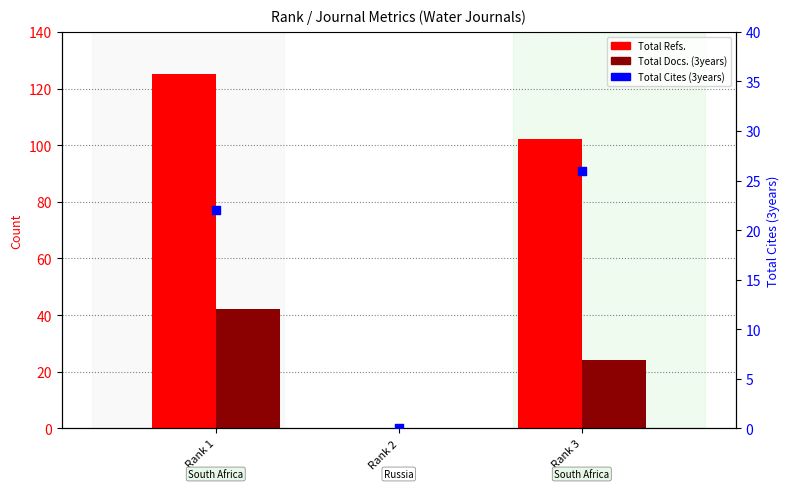

Which series reaches the minimum Y coordinate?

Total Refs.